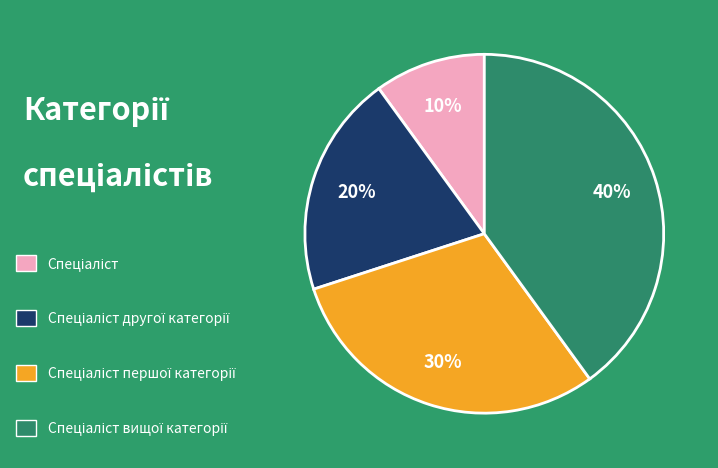

Is there a majority slice in this chart?

No